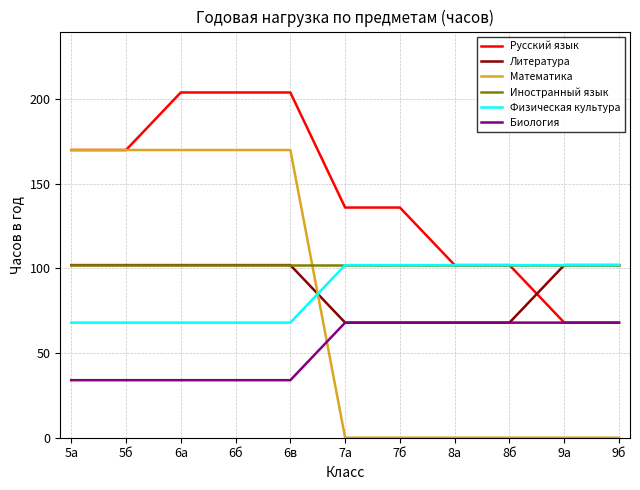

Reading left to right, list all the values displayed in this chart.

Русский язык: 170	170	204	204	204	136	136	102	102	68	68
Литература: 102	102	102	102	102	68	68	68	68	102	102
Математика: 170	170	170	170	170	0	0	0	0	0	0
Иностранный язык: 102	102	102	102	102	102	102	102	102	102	102
Физическая культура: 68	68	68	68	68	102	102	102	102	102	102
Биология: 34	34	34	34	34	68	68	68	68	68	68